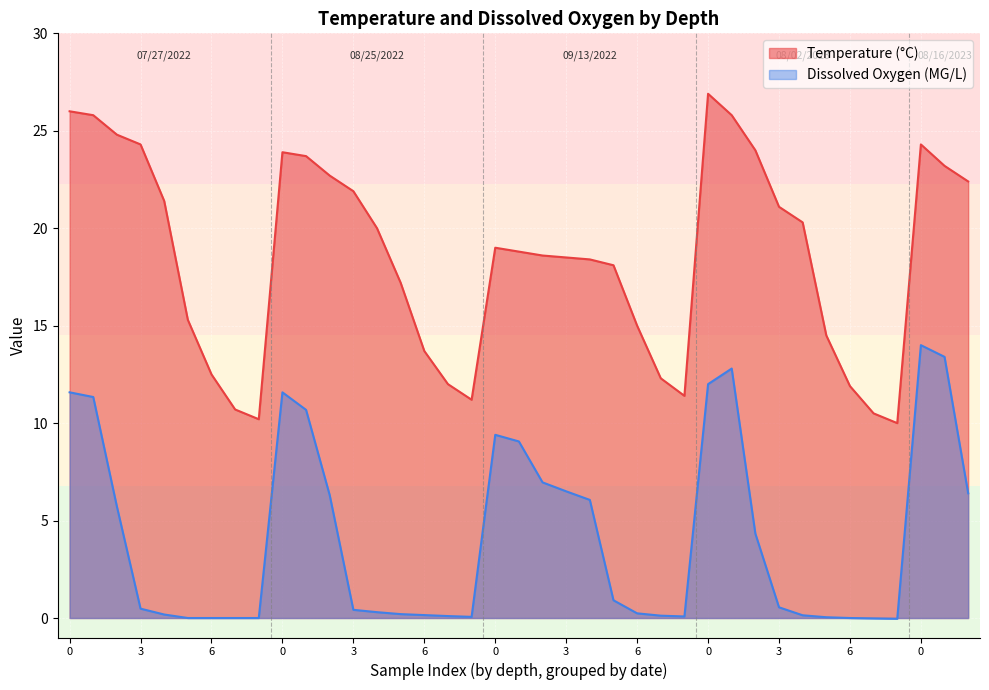

Between 8 and 5, which is larger?

5